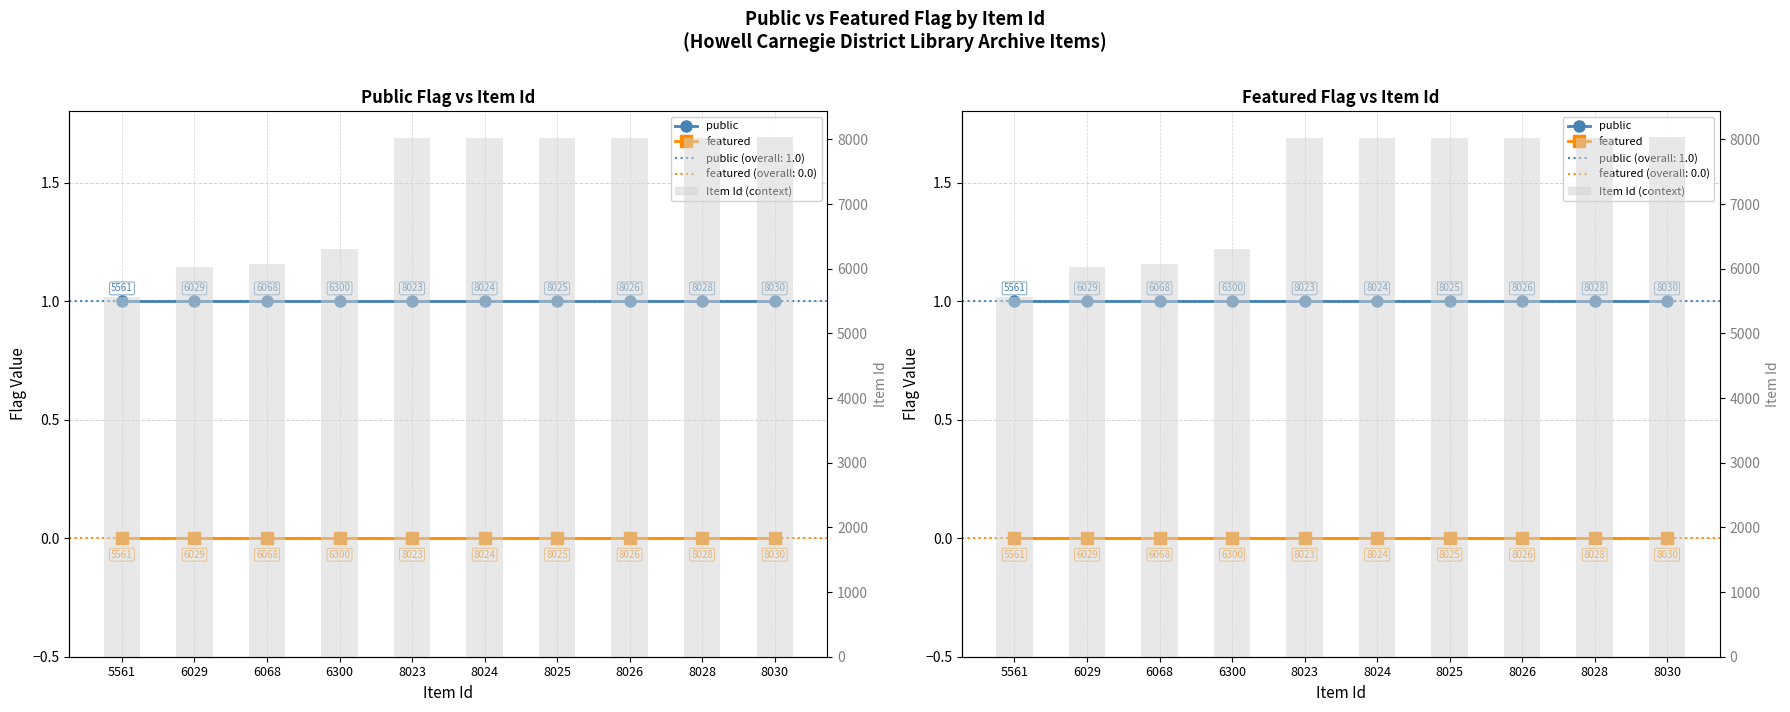

What is the greatest value displayed?

8030